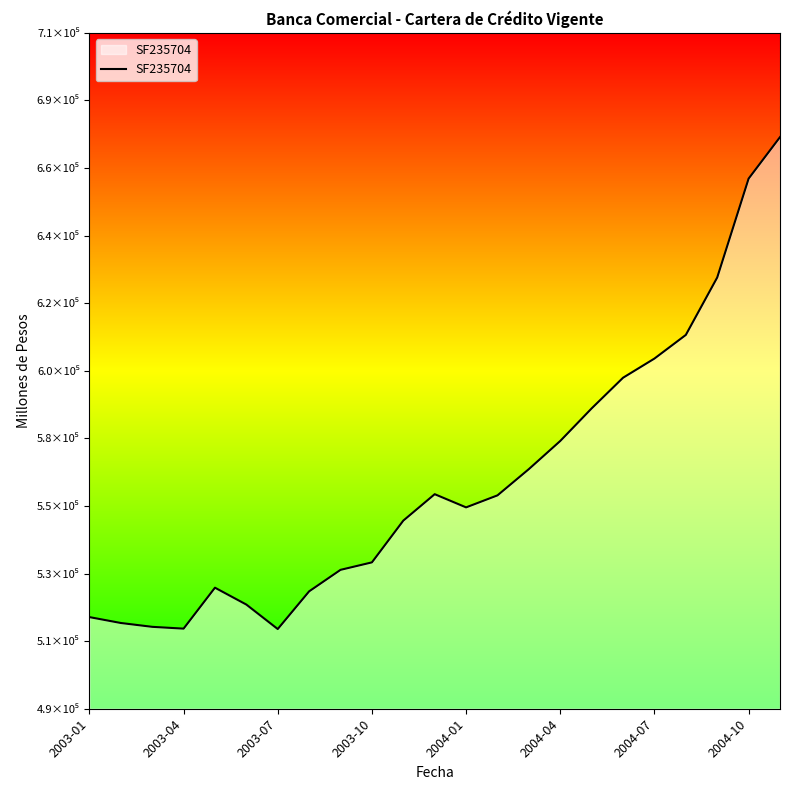

Does the chart display data point markers on the line(s)?

No